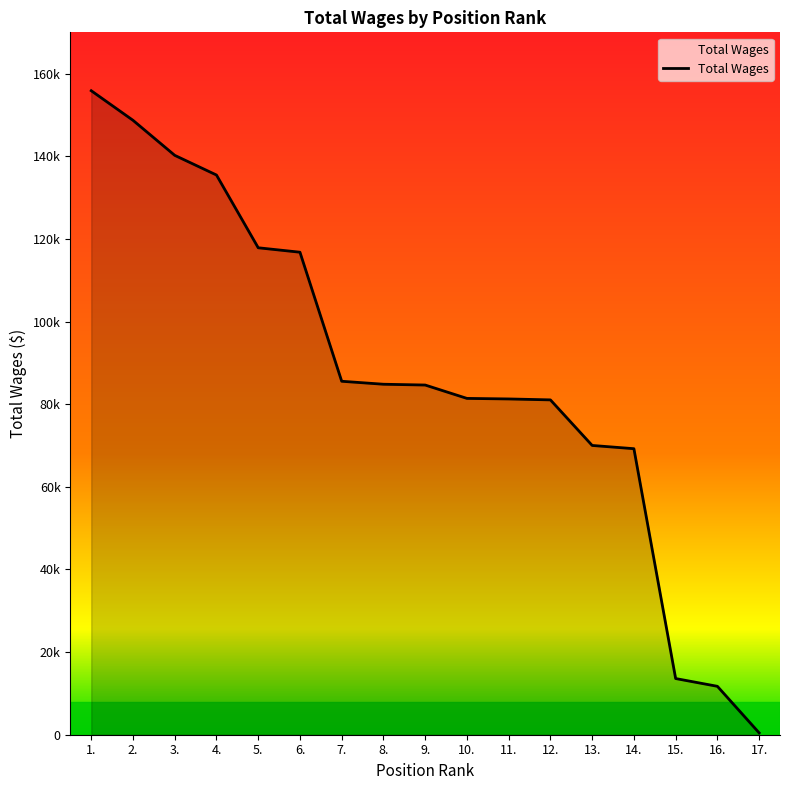

Reading left to right, transcribe all the data shown in this chart.

1.=155866	2.=148709	3.=140229	4.=135465	5.=117857	6.=116782	7.=85547	8.=84827	9.=84636	10.=81400	11.=81268	12.=81042	13.=70013	14.=69228	15.=13596	16.=11716	17.=450